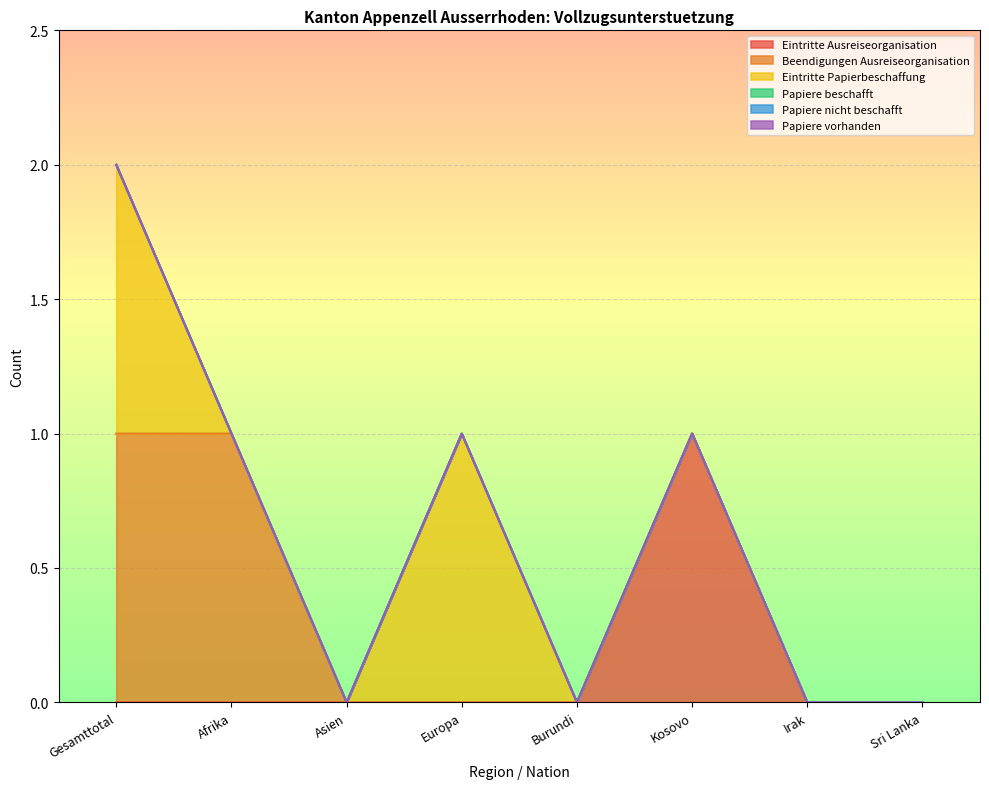

True or false: Papiere beschafft has more than 2 points higher than both neighbors.

False